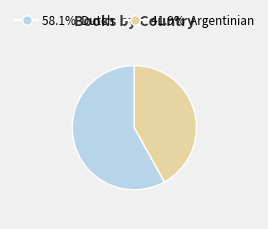

Is there any slice that represents more than half of the pie?

Yes